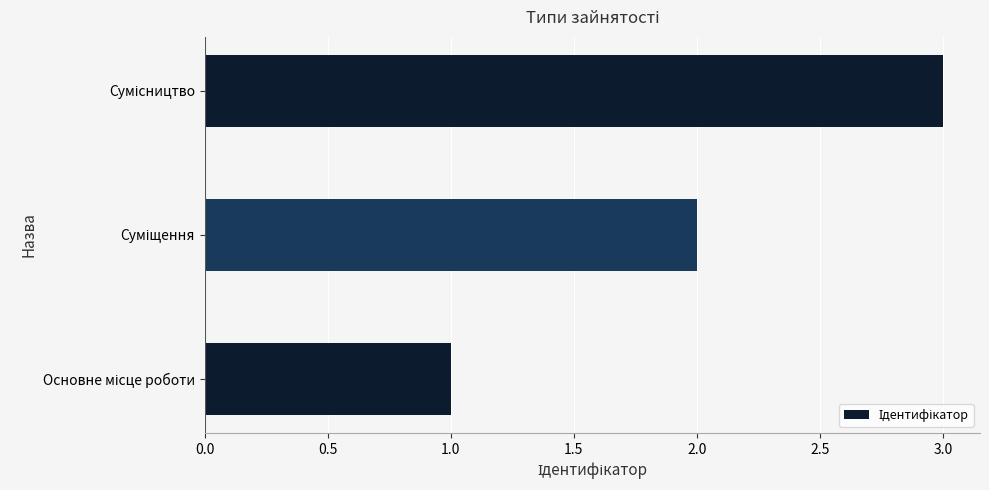

What is the maximum value shown in the chart?

3